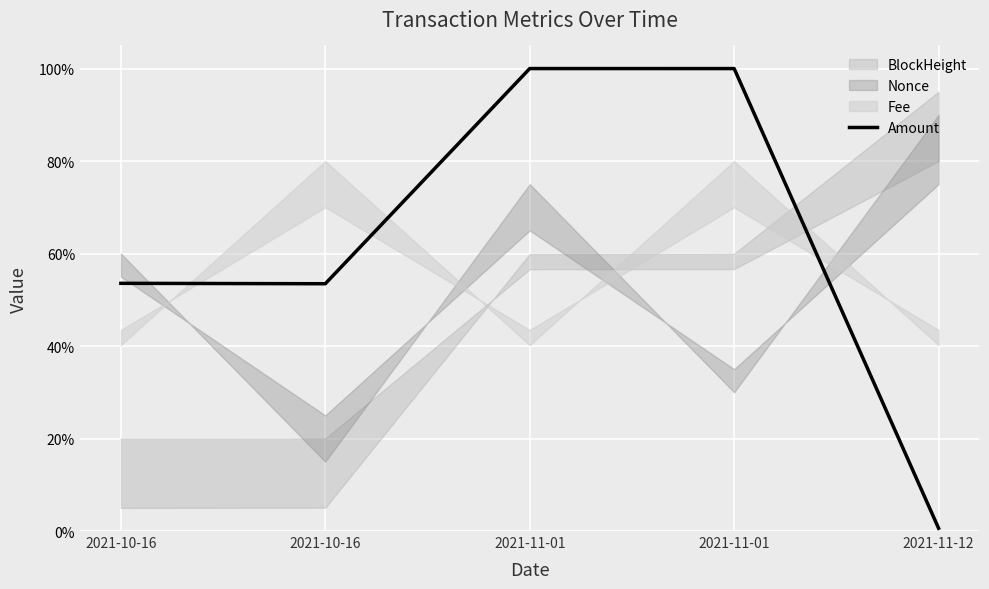

Count the number of categories in the chart.

5